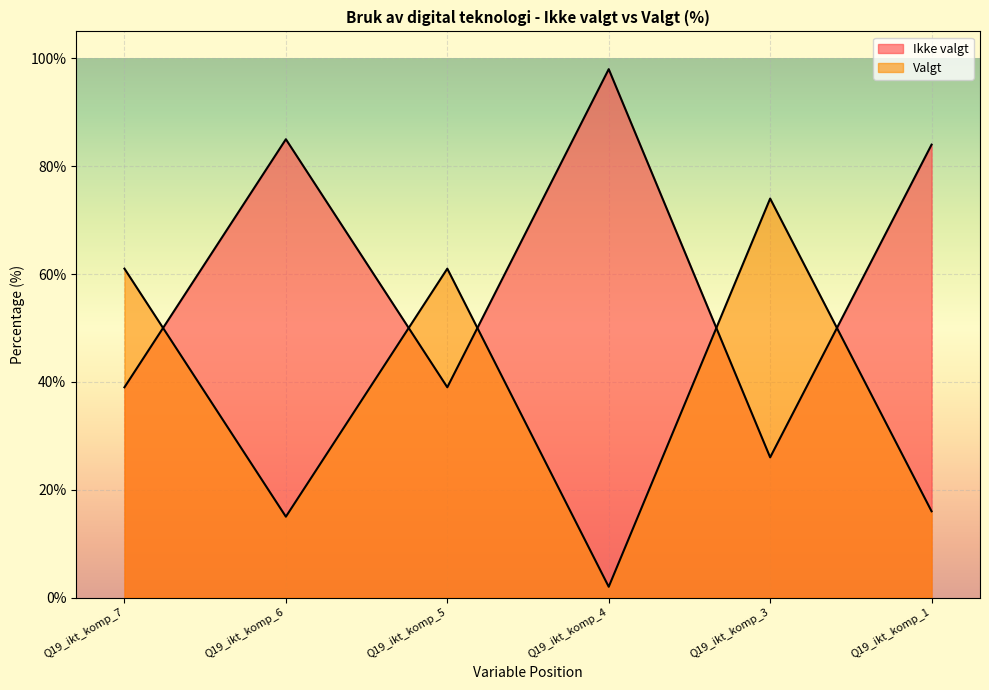

How many intersections are there between Ikke valgt and Valgt?

5